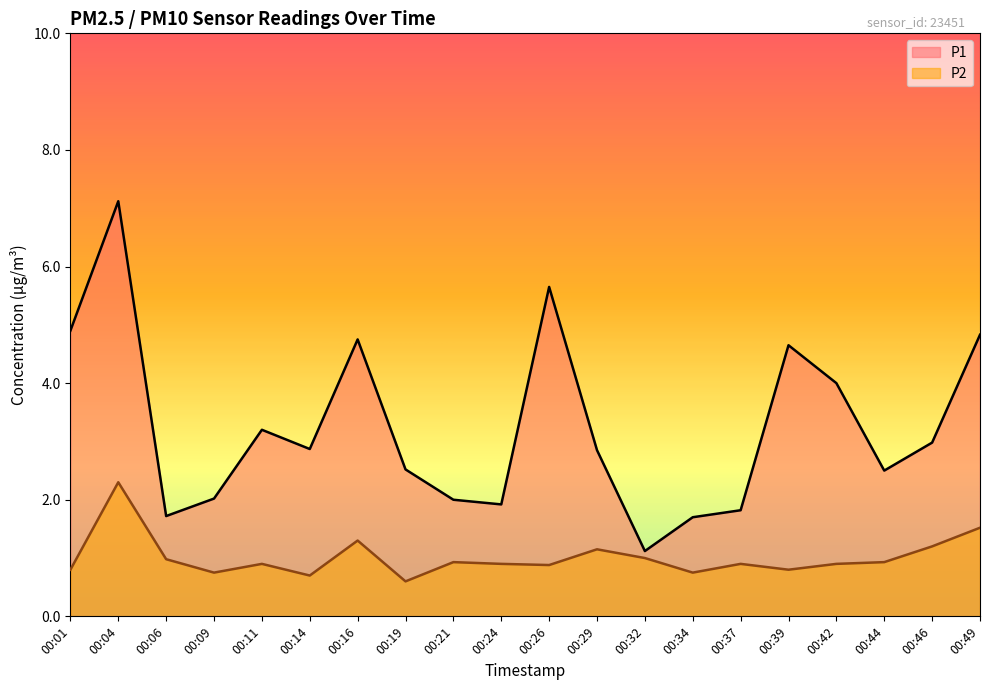

How many lines are shown in the chart?

2